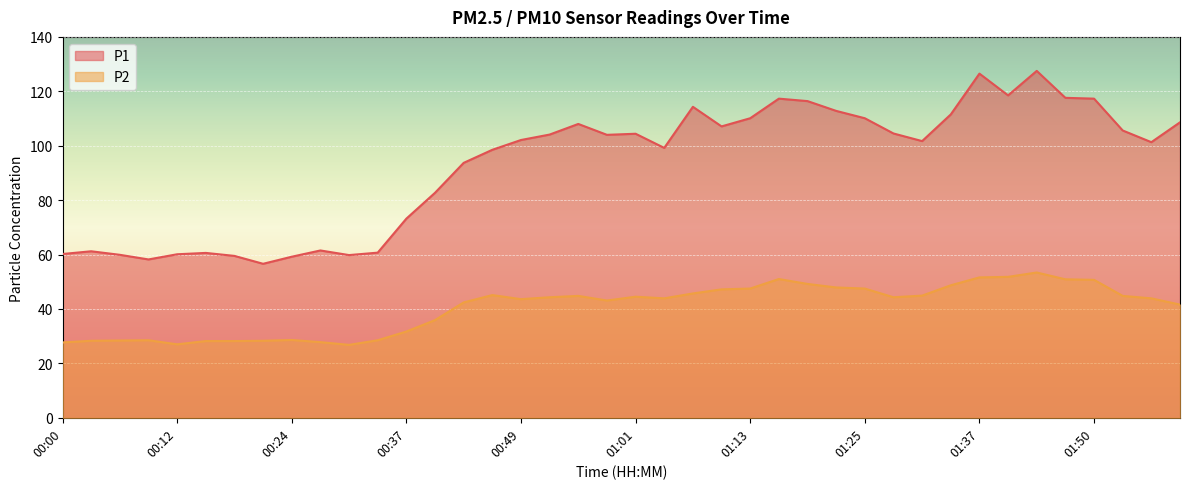

The P2 series shows 12.1 at 00:03. True or false?

False